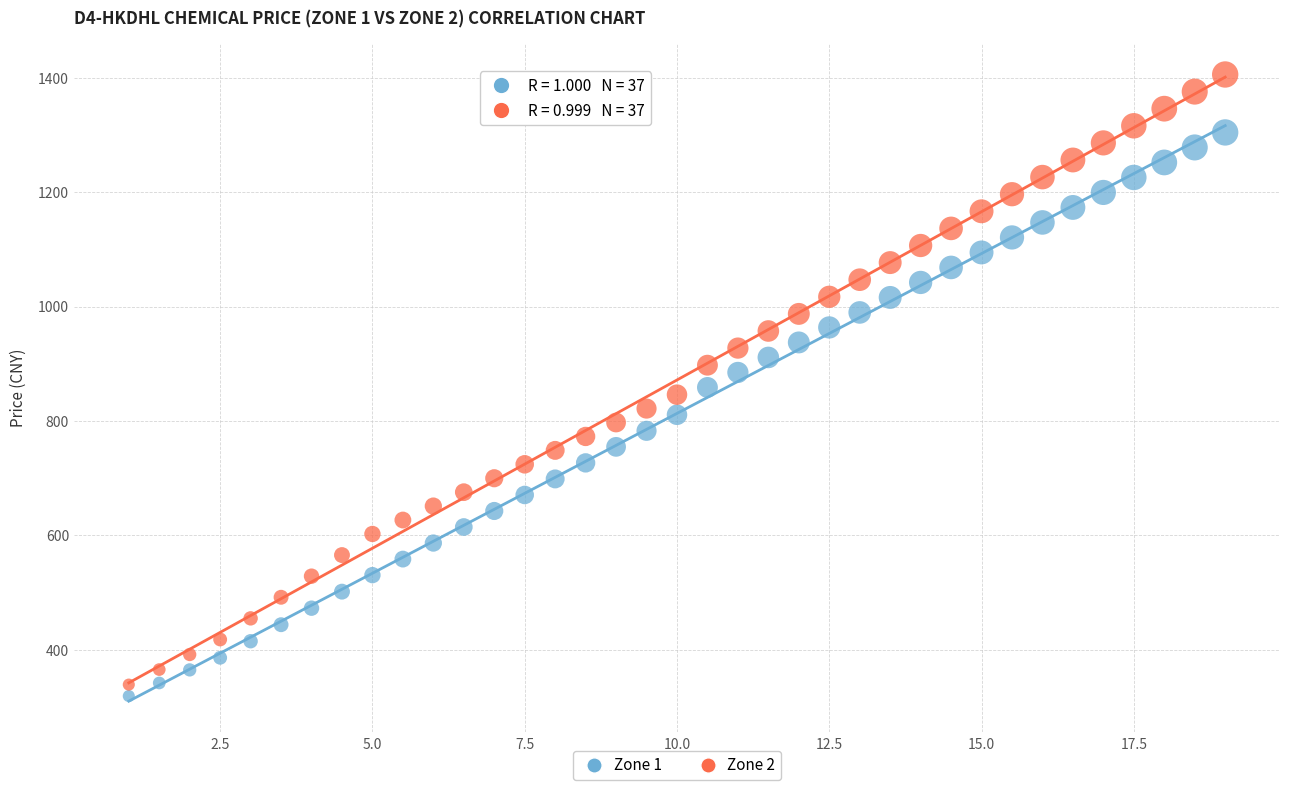

Across all data points, what is the range of Y values (max minus min)?

1087.1